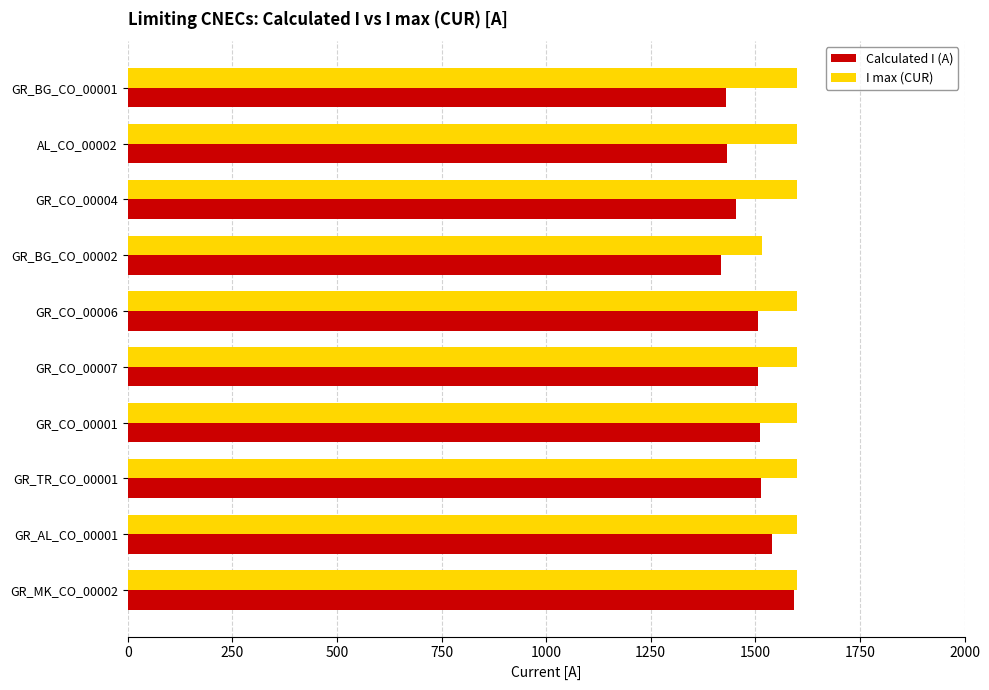

Which series has the largest total across all categories?

I max (CUR)